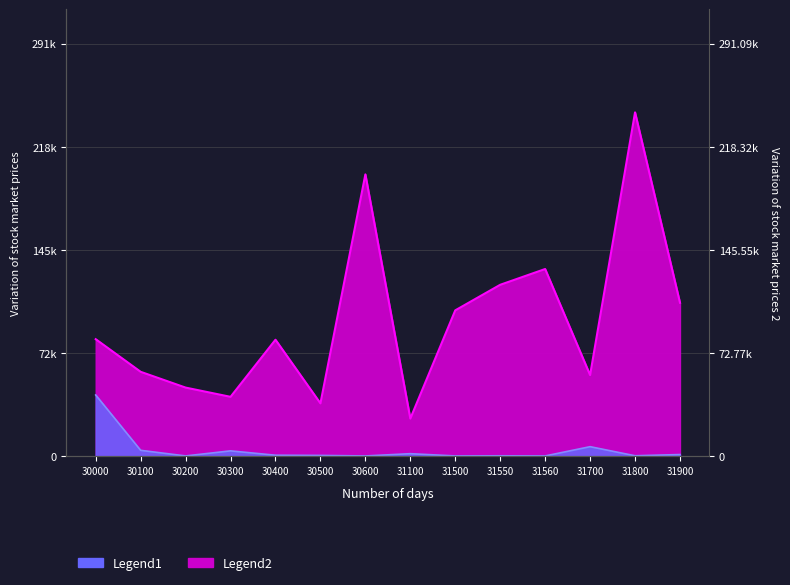

How many values in the Legend1 series exceed 634?

7